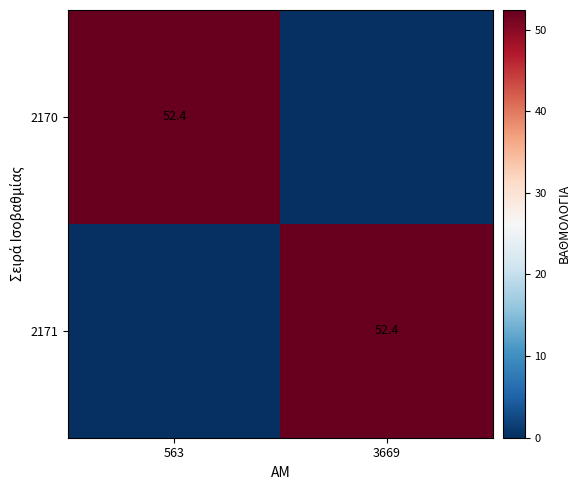

True or false: 2170 has a value of 52.4 at 563.

True